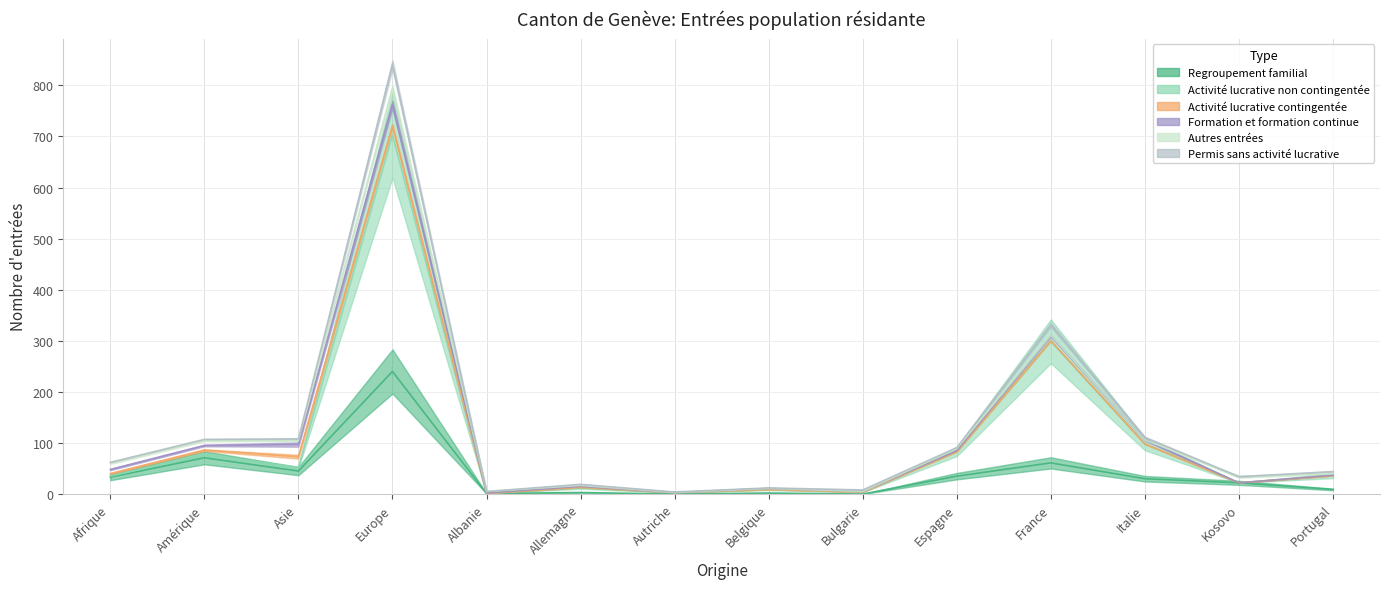

What is the label of the 4th point from the right?

France